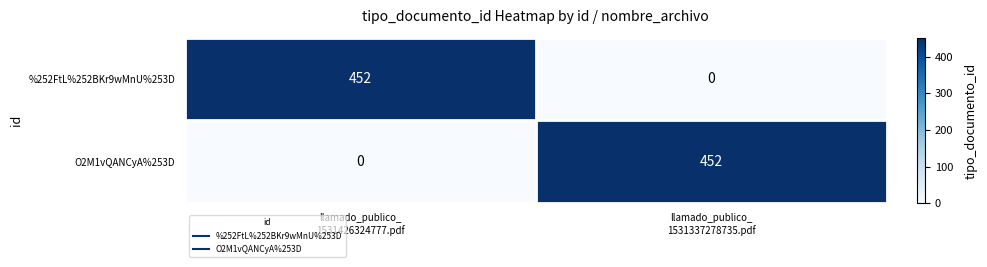

What is the average value of the O2M1vQANCyA%253D series?

226